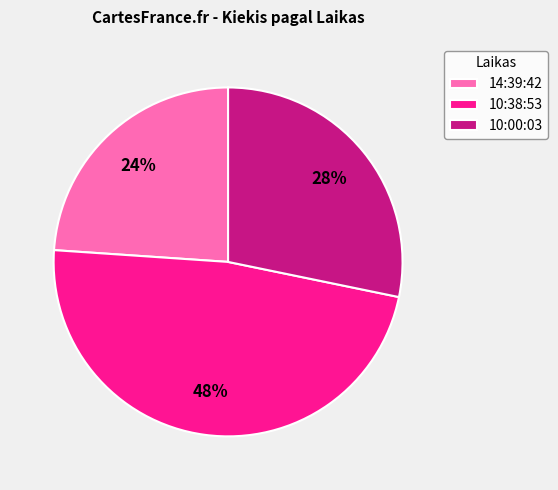

Which category has the smallest portion of the pie?

14:39:42